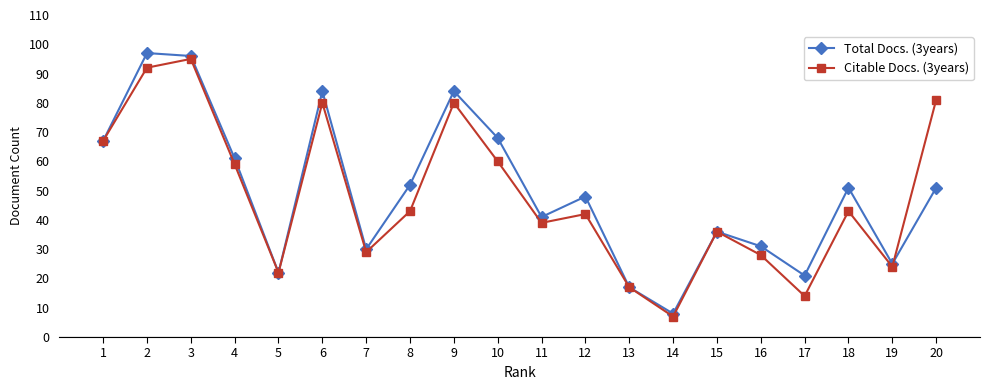

What are all the series names shown in the legend?

Total Docs. (3years), Citable Docs. (3years)